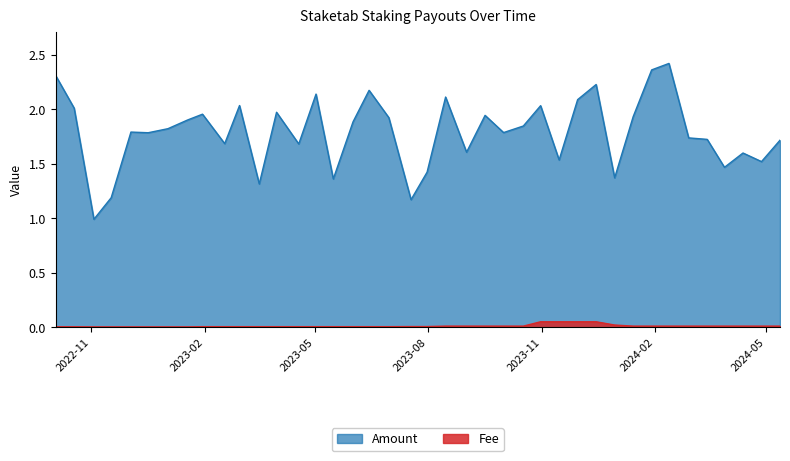

What position from the right is 2023-01-30?

32